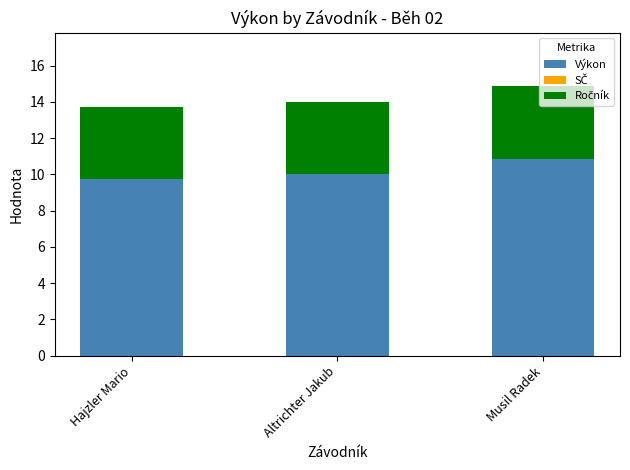

The value of Výkon at Musil Radek is 16.3. True or false?

False